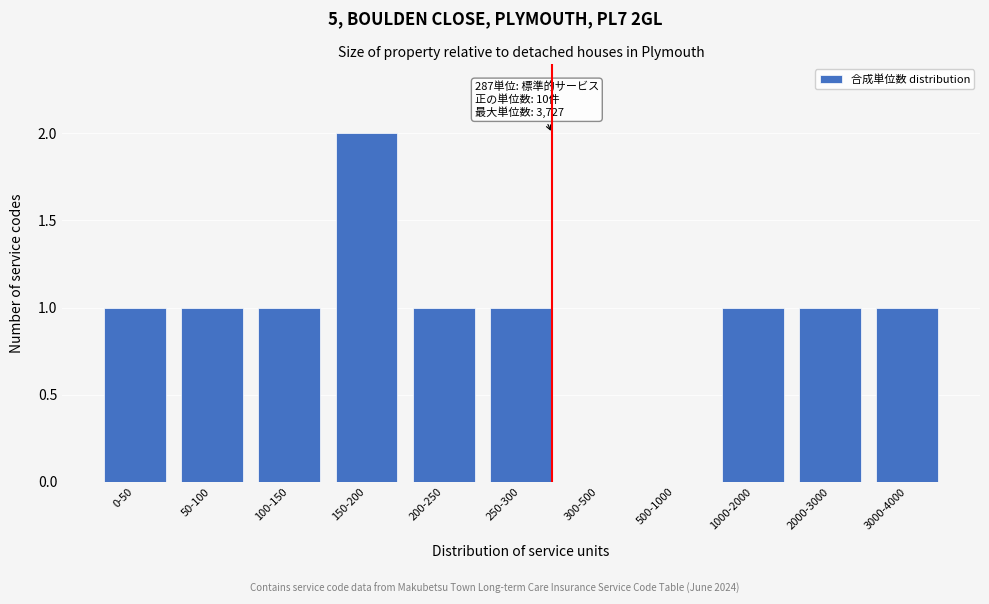

Reading left to right, extract all data points from this chart.

0-50=1	50-100=1	100-150=1	150-200=2	200-250=1	250-300=1	300-500=0	500-1000=0	1000-2000=1	2000-3000=1	3000-4000=1